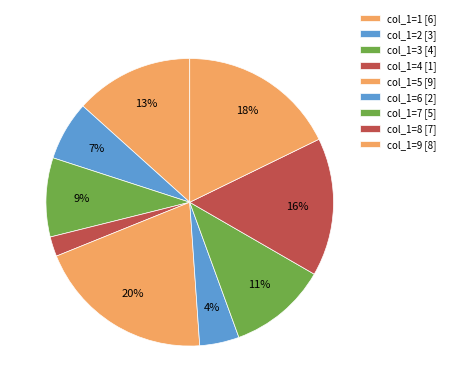

Which slice is the smallest?

1